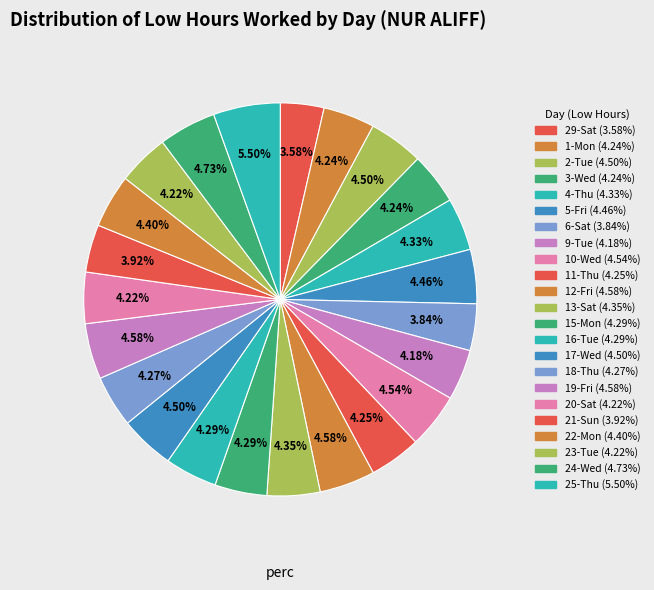

What is the total percentage of 18-Thu and 10-Wed?

8.8%